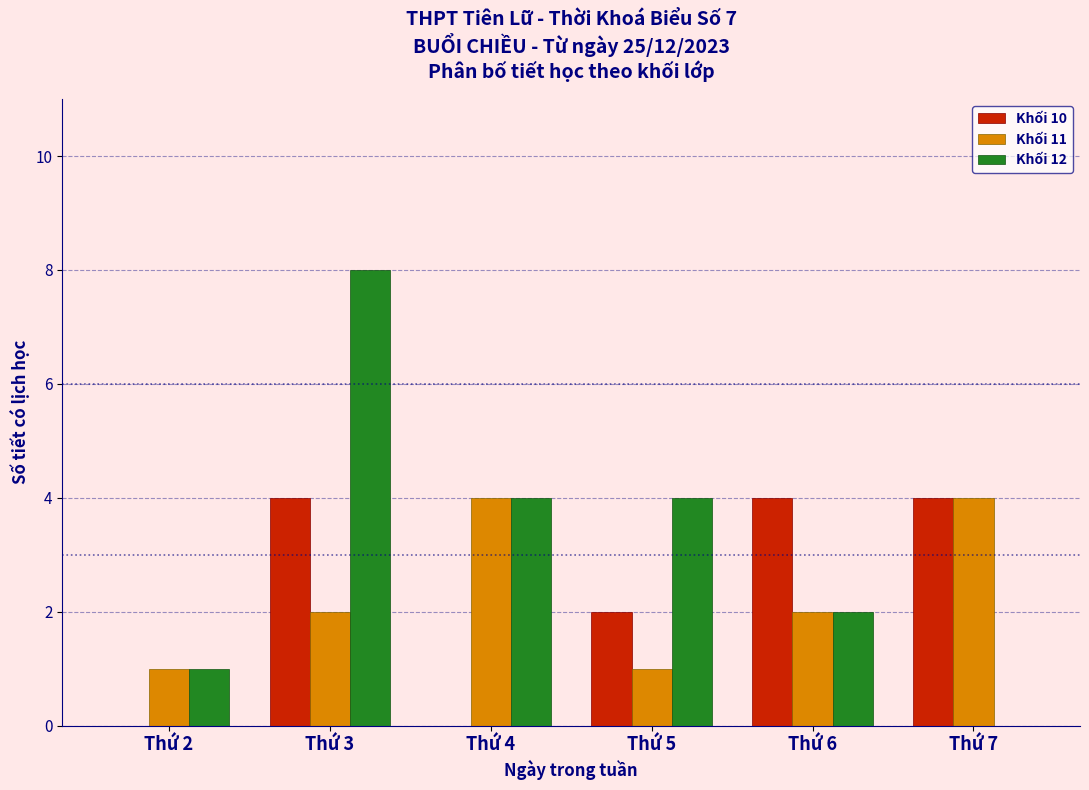

What is the sum of all Khối 10 values?

14